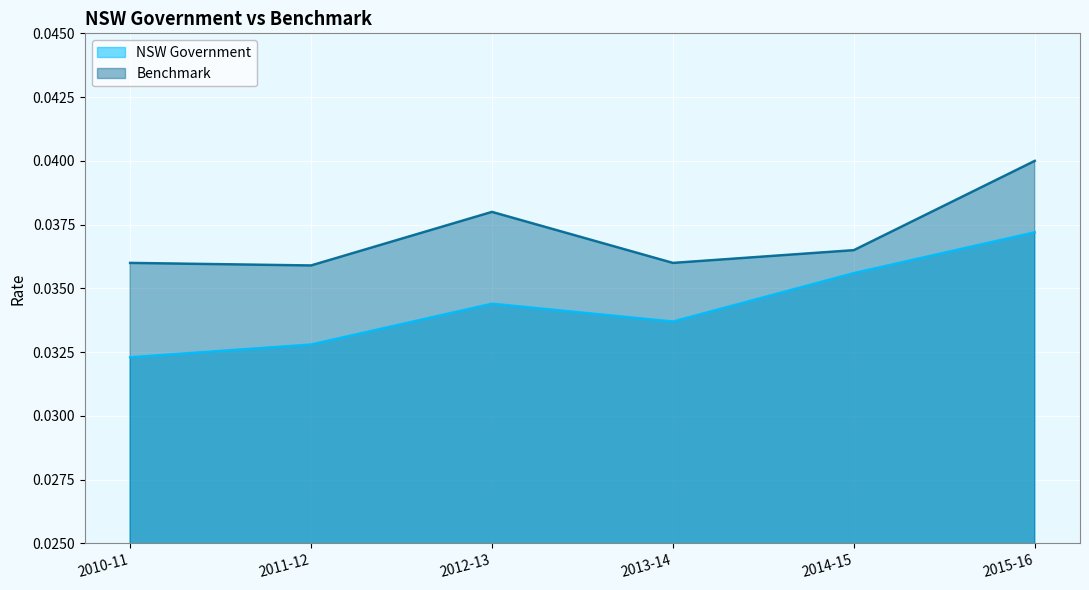

At which category does NSW Government reach its first local valley?

2013-14